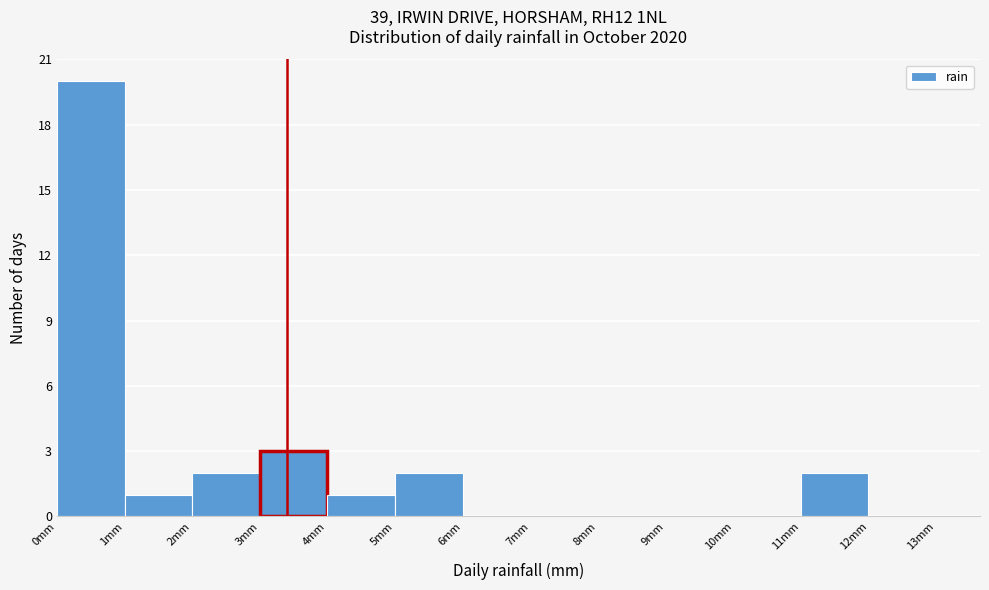

Which range on the x-axis has the tallest bar?

0 to 1